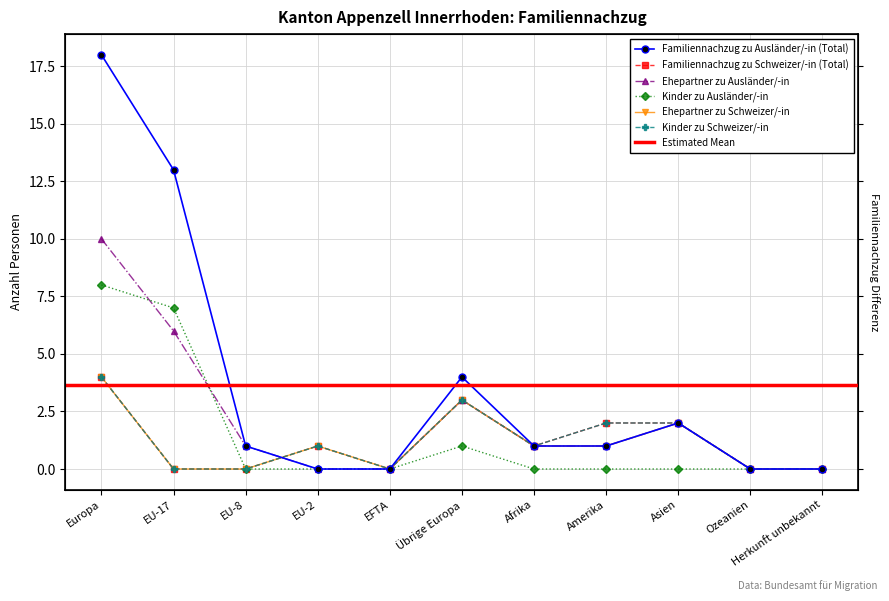

Reading right to left, what are all the values shown in this chart?

Familiennachzug zu Ausländer/-in (Total): 0	0	2	1	1	4	0	0	1	13	18
Familiennachzug zu Schweizer/-in (Total): 0	0	2	2	1	3	0	1	0	0	4
Ehepartner zu Ausländer/-in: 0	0	2	1	1	3	0	0	1	6	10
Kinder zu Ausländer/-in: 0	0	0	0	0	1	0	0	0	7	8
Ehepartner zu Schweizer/-in: 0	0	2	1	1	3	0	1	0	0	4
Kinder zu Schweizer/-in: 0	0	2	2	1	3	0	1	0	0	4